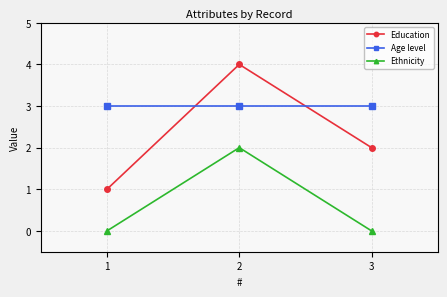

What are all the series names shown in the legend?

Education, Age level, Ethnicity